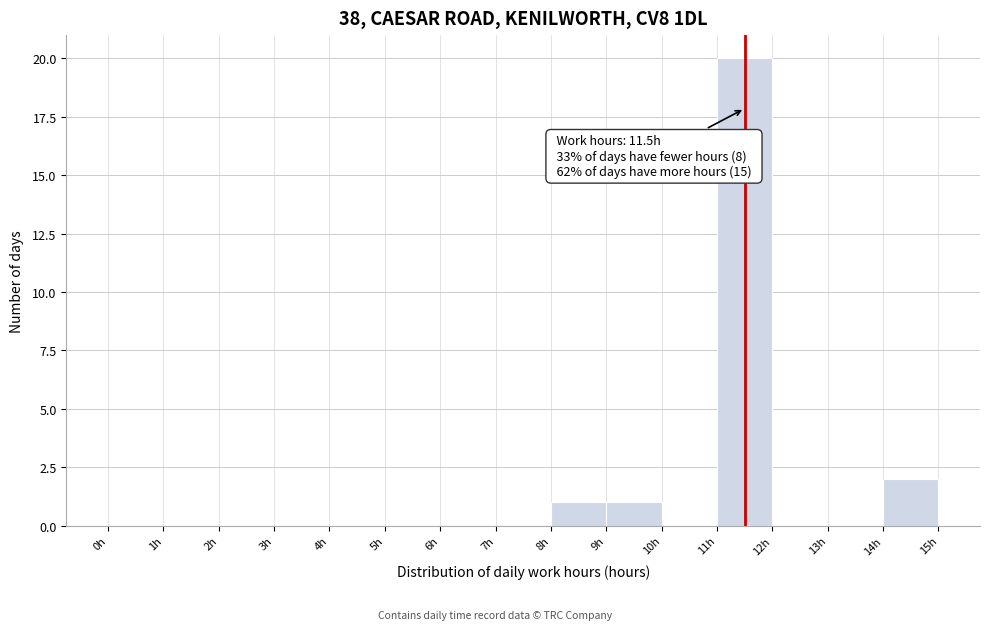

Which range on the x-axis has the tallest bar?

11 to 12